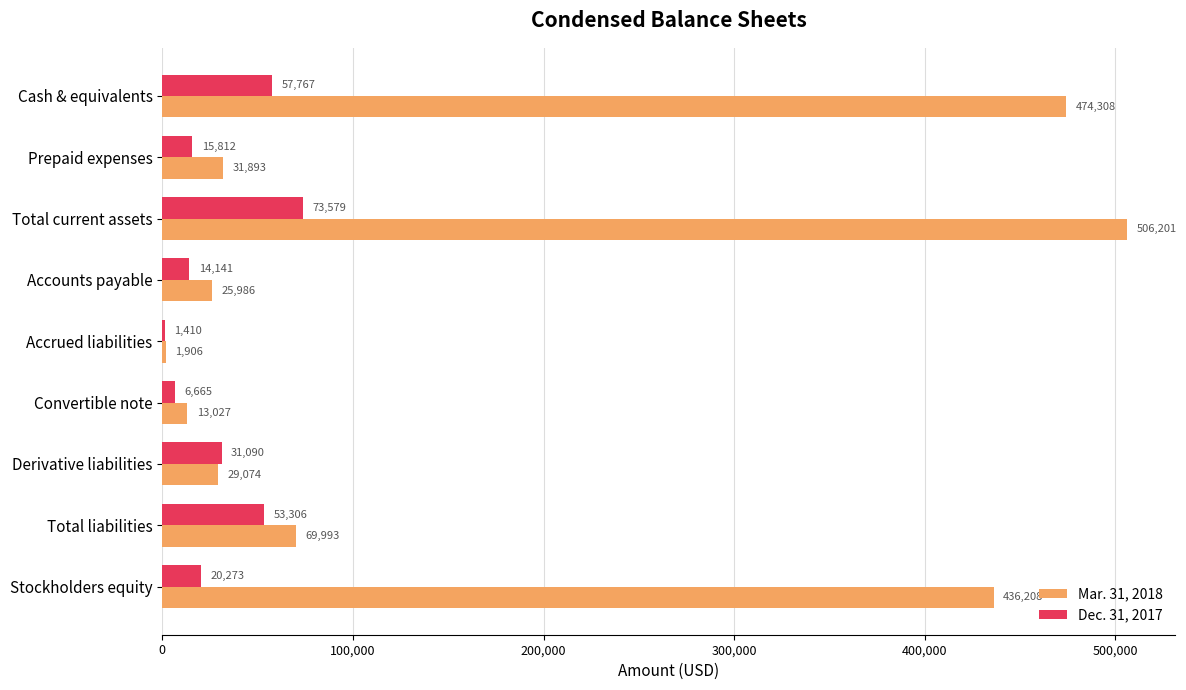

Is it true that Mar. 31, 2018 equals 25986 at Accounts payable?

True